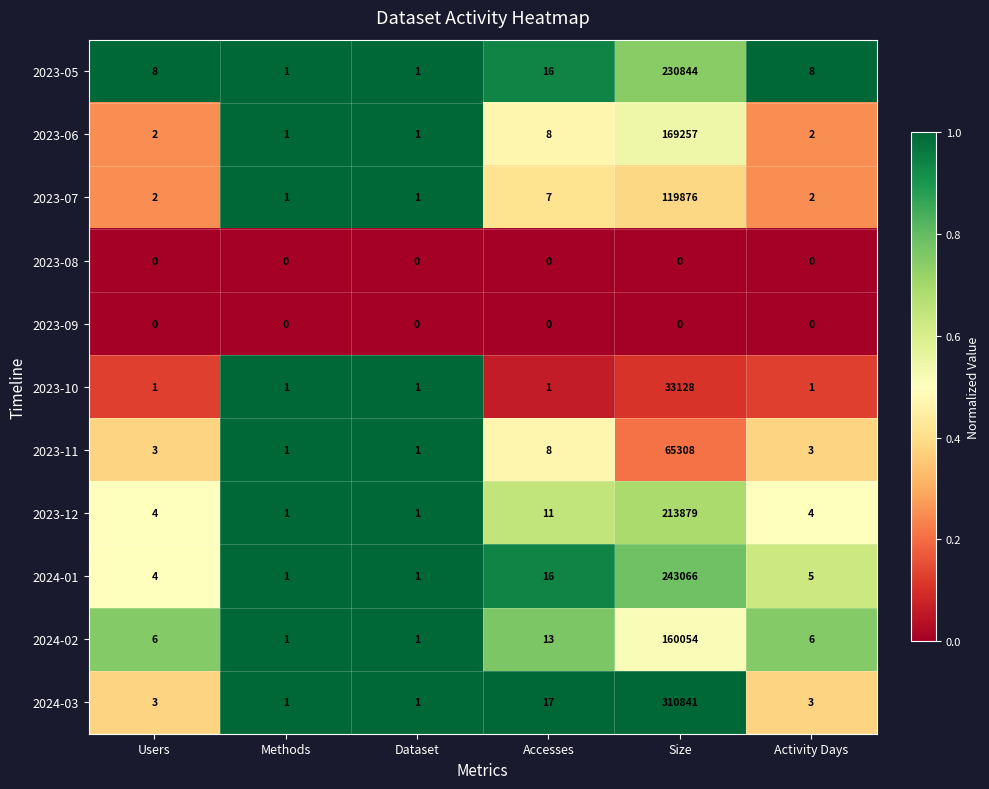

What is the difference between the 2023-07 values at Dataset and Accesses?

6